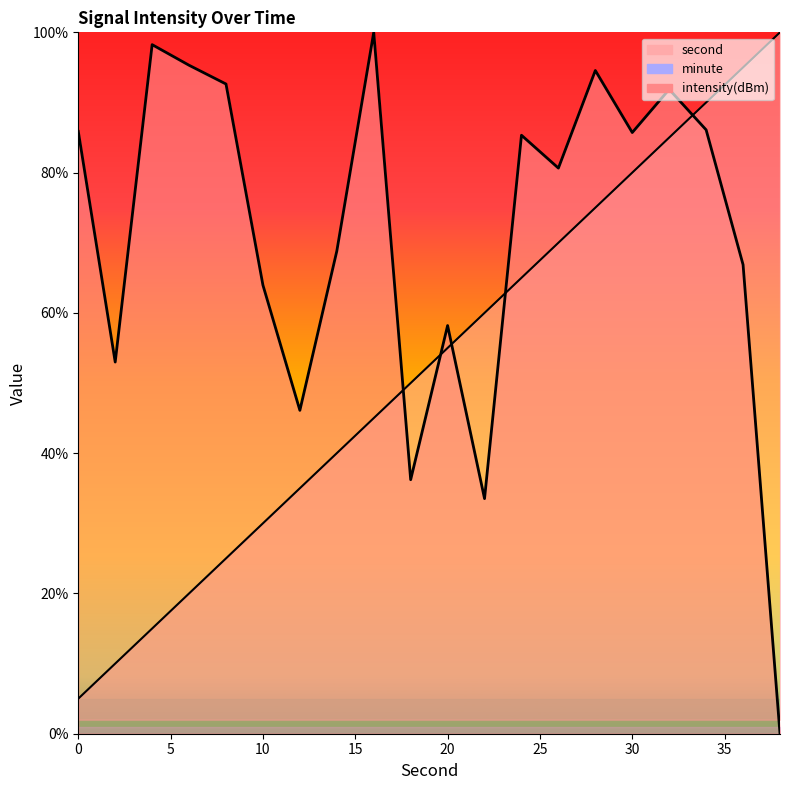

What is the approximate value of second at 34?

90.0